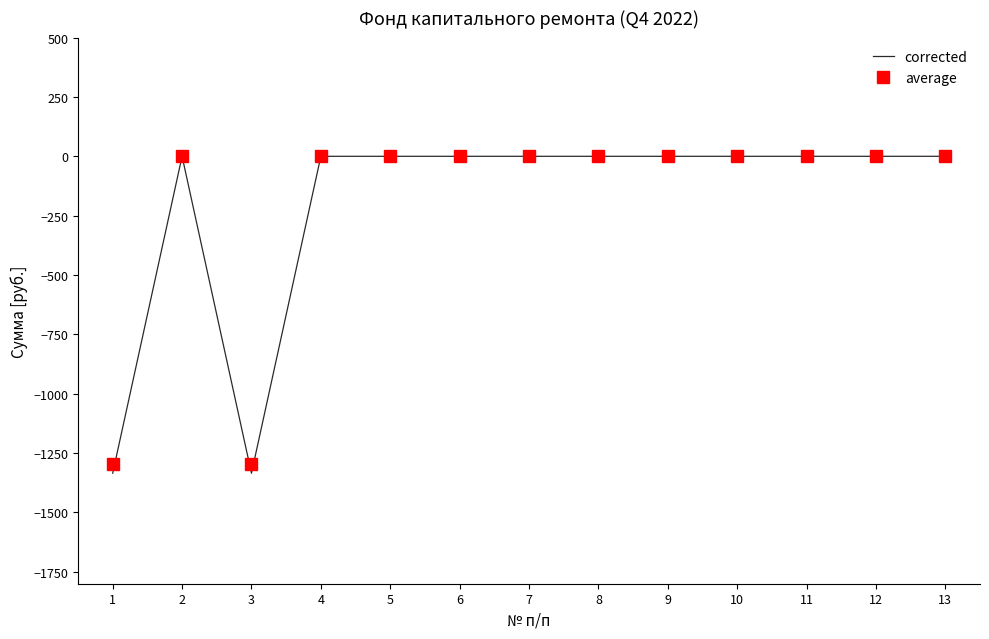

What is the minimum value shown in the chart?

-1334.7